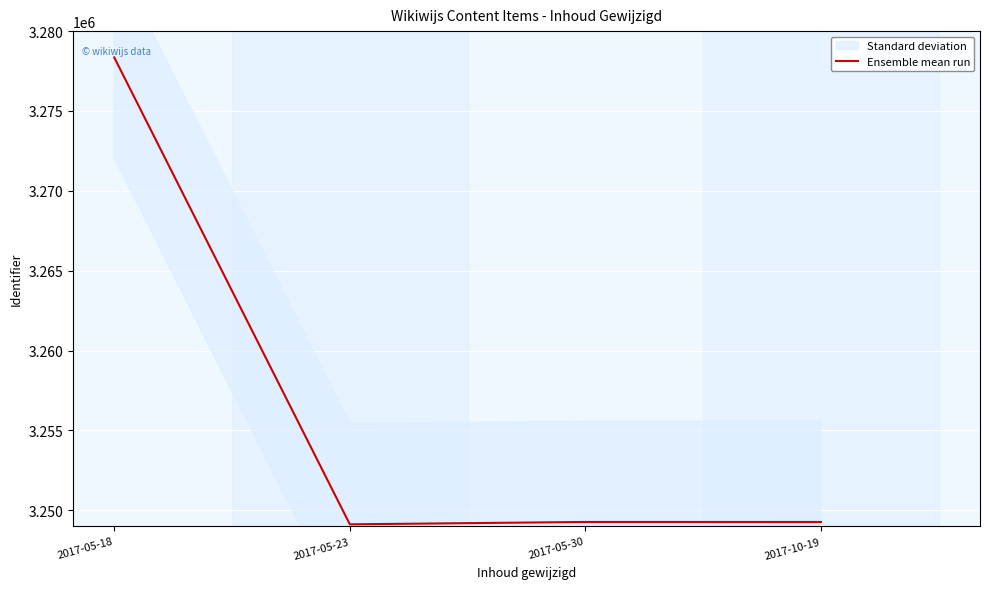

At which label is Ensemble mean run closest to 3263737?

2017-05-30